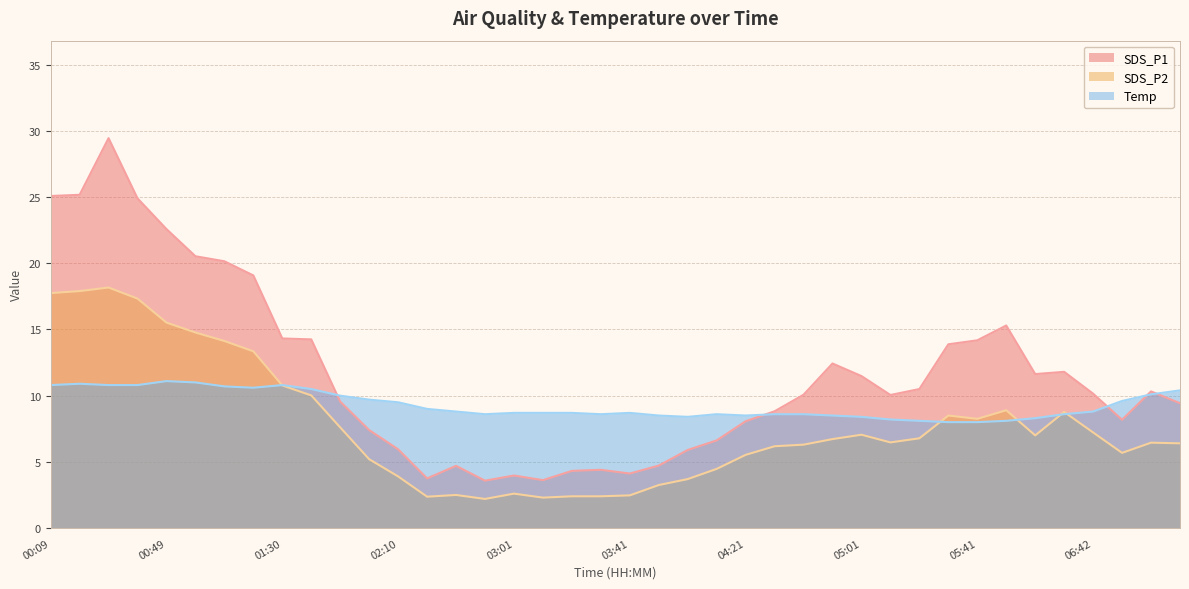

Reading left to right, what are all the values shown in this chart?

SDS_P1: 25.1	25.2	29.4	24.9	22.6	20.5	20.1	19.1	14.3	14.2	9.6	7.4	6.0	3.8	4.7	3.6	4.0	3.6	4.3	4.4	4.1	4.7	5.9	6.6	8.1	8.8	10.1	12.4	11.5	10.1	10.5	13.9	14.2	15.3	11.6	11.8	10.2	8.2	10.3	9.4
SDS_P2: 17.8	17.9	18.2	17.3	15.5	14.8	14.1	13.3	10.8	10.0	7.6	5.2	3.9	2.4	2.5	2.2	2.6	2.3	2.4	2.4	2.5	3.2	3.7	4.5	5.5	6.2	6.3	6.7	7.0	6.5	6.8	8.5	8.2	8.9	7.0	8.8	7.2	5.7	6.5	6.4
Temp: 10.8	10.9	10.8	10.8	11.1	11.0	10.7	10.6	10.8	10.5	10.0	9.7	9.5	9.0	8.8	8.6	8.7	8.7	8.7	8.6	8.7	8.5	8.4	8.6	8.5	8.6	8.6	8.5	8.4	8.2	8.1	8.0	8.0	8.1	8.3	8.6	8.8	9.6	10.1	10.4